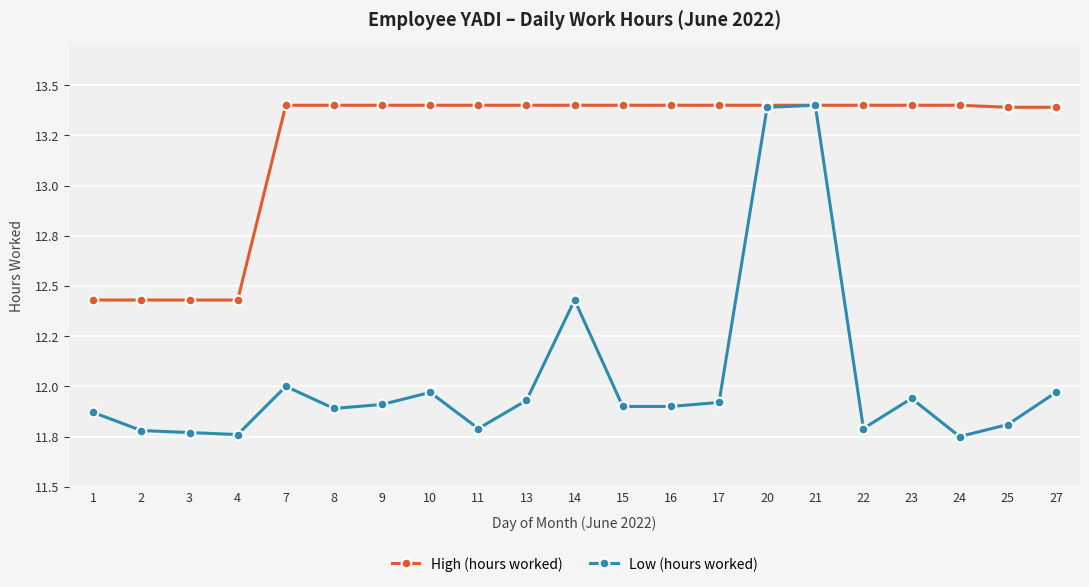

Does the chart have visible grid lines?

Yes